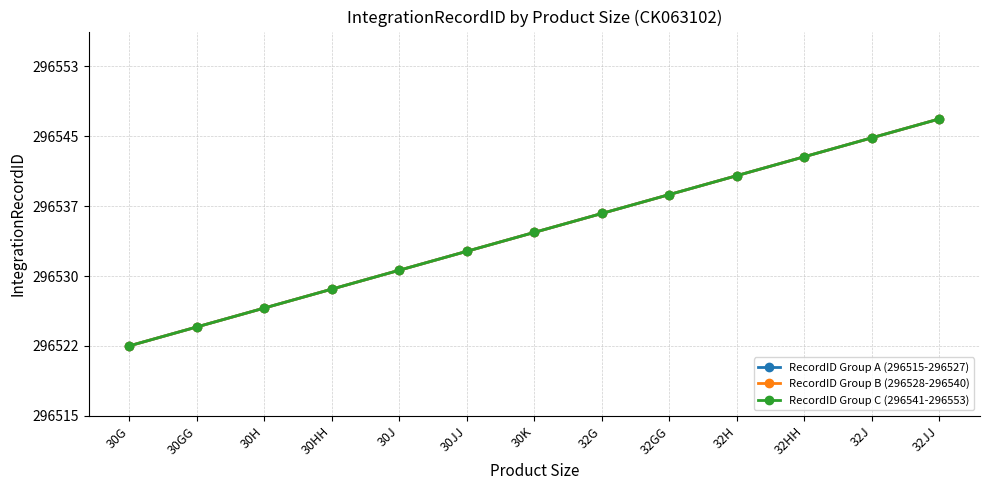

True or false: RecordID Group C (296541-296553) has more than 0 interior local peaks.

False